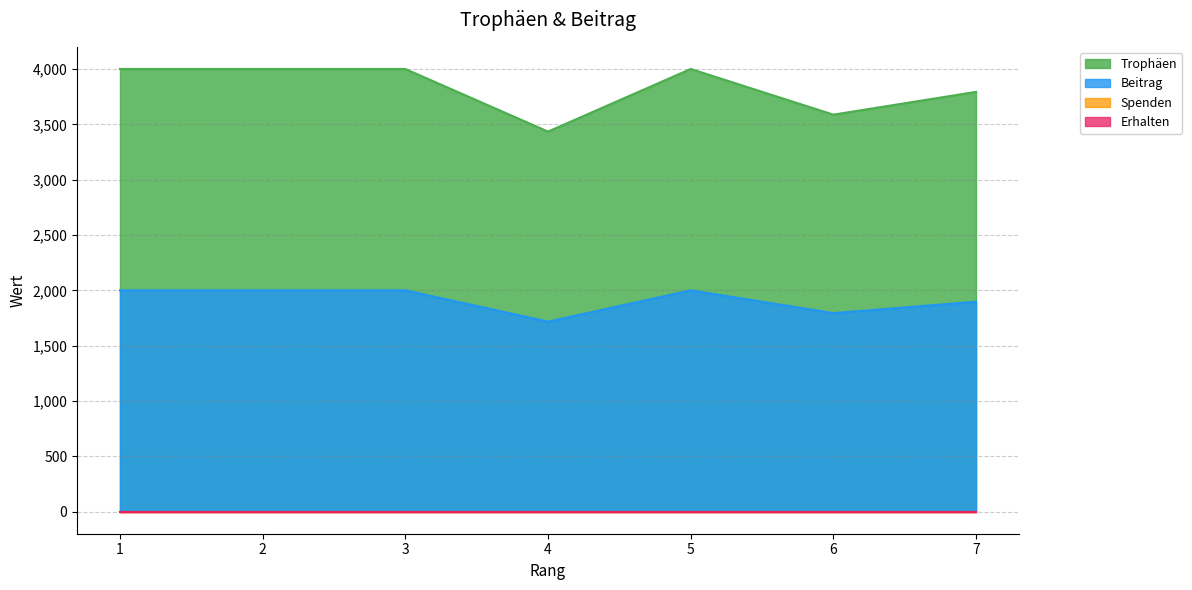

Where is the first local minimum for Trophäen?

4